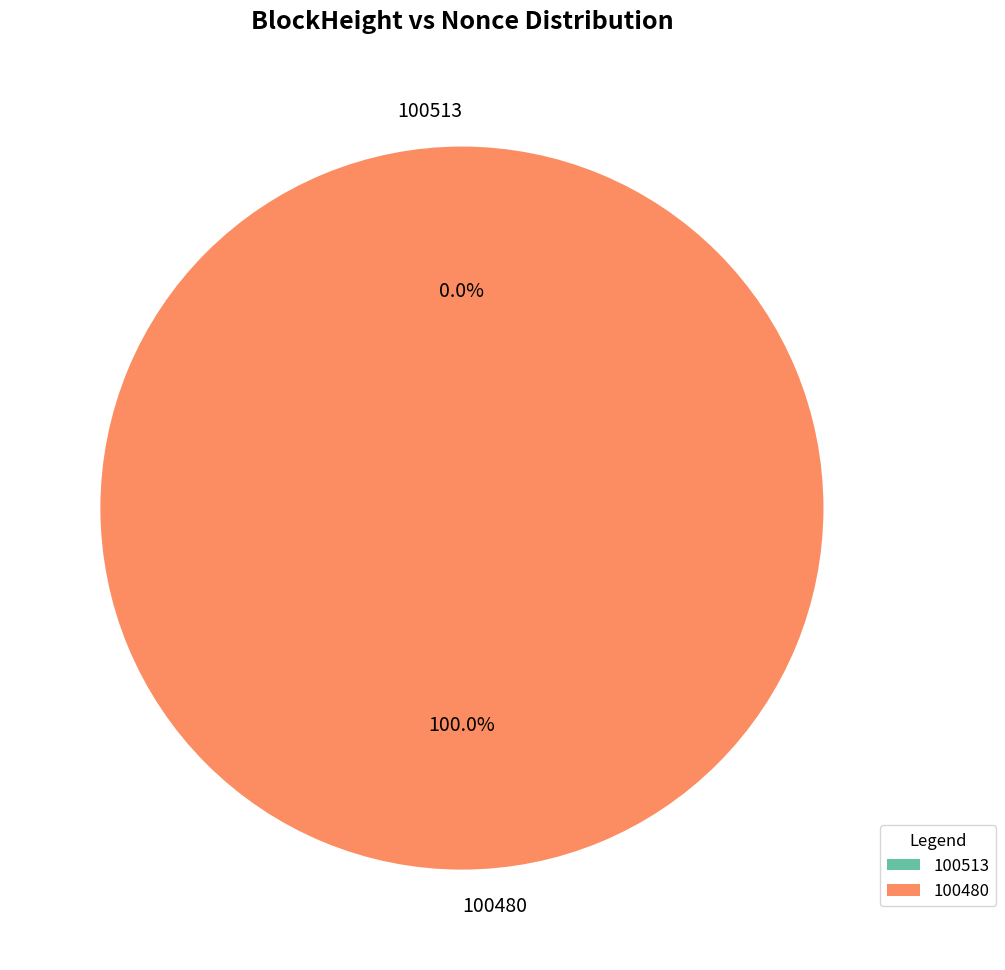

To the nearest percent, what is the difference between the 100480 and 100513 slice percentages?

100%